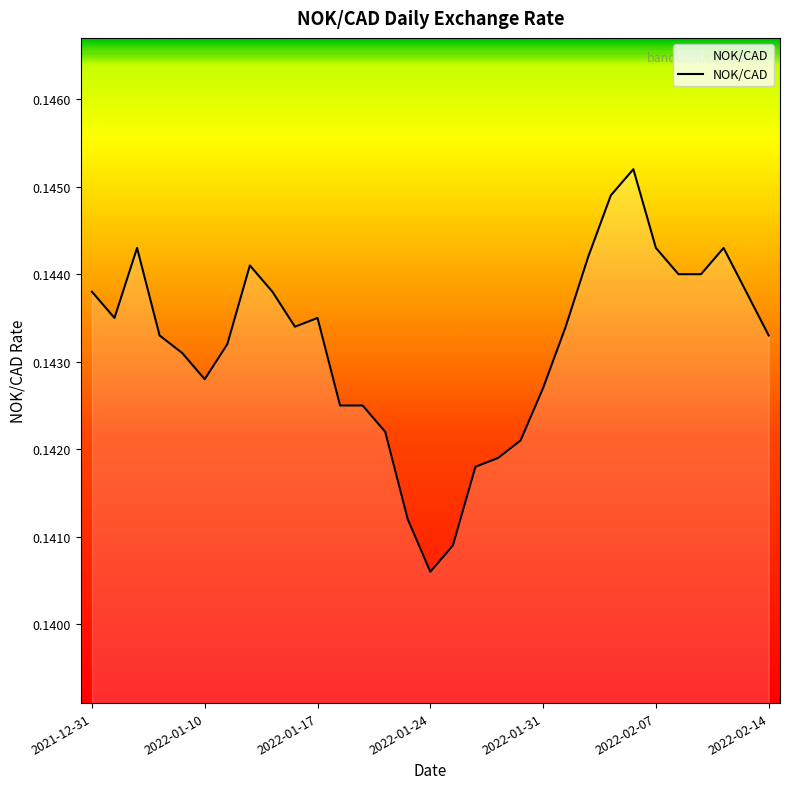

Reading left to right, what are all the values shown in this chart?

0.1	0.1	0.1	0.1	0.1	0.1	0.1	0.1	0.1	0.1	0.1	0.1	0.1	0.1	0.1	0.1	0.1	0.1	0.1	0.1	0.1	0.1	0.1	0.1	0.1	0.1	0.1	0.1	0.1	0.1	0.1